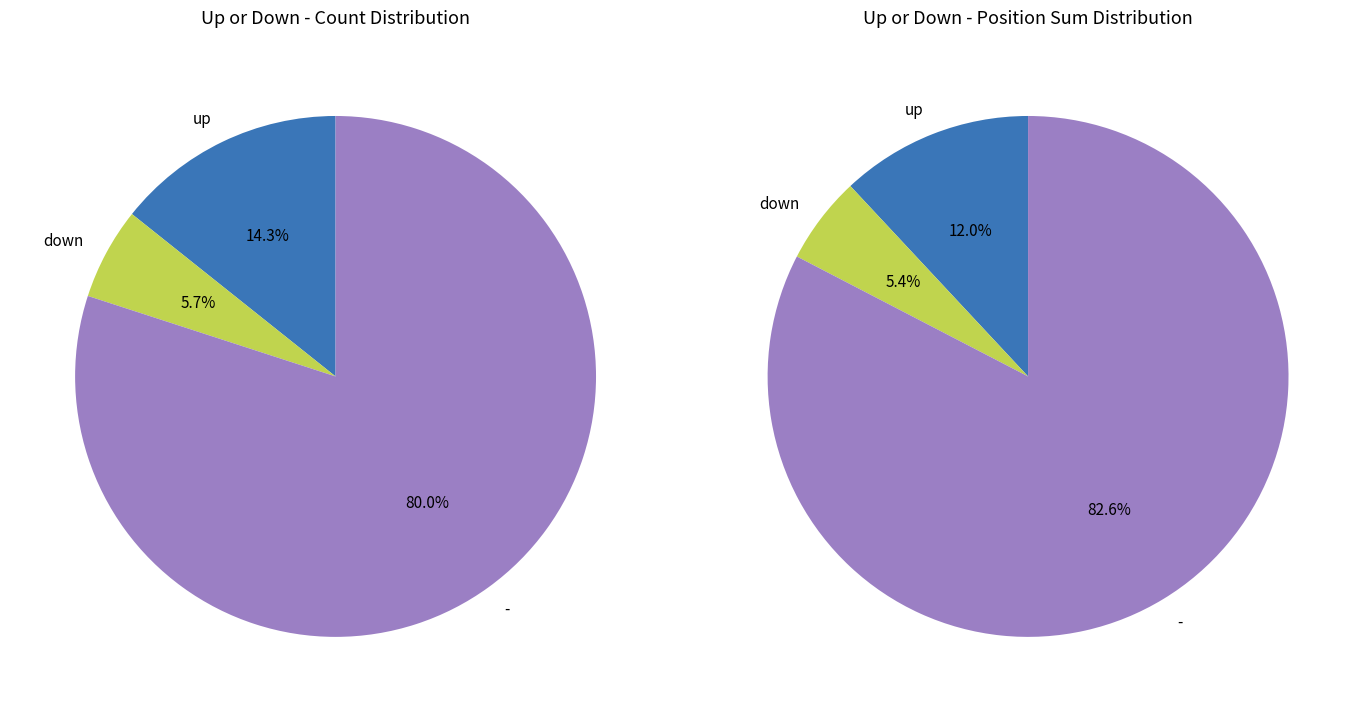

To the nearest percent, what is the combined percentage of up and -?

94%